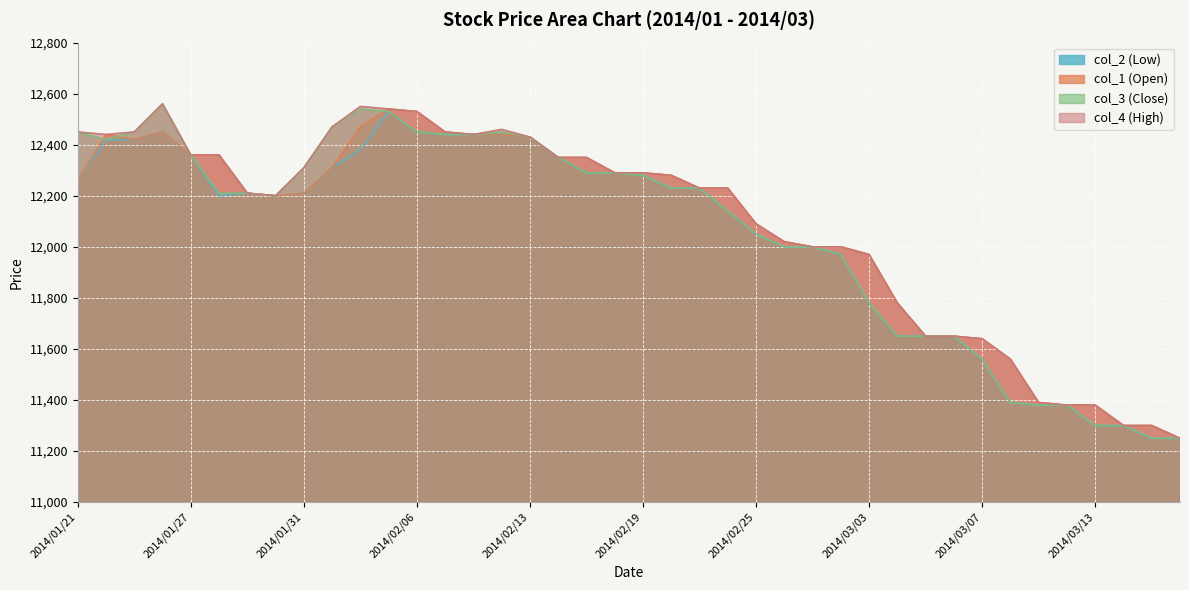

True or false: col_3 (Close) and col_4 (High) intersect in this chart.

False